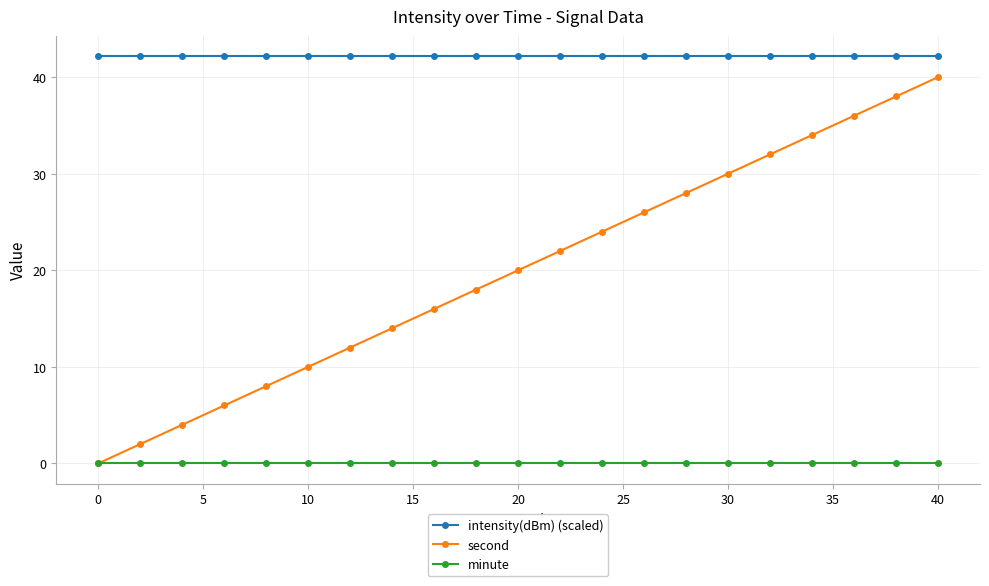

True or false: intensity(dBm) (scaled) and second cross at least once.

False